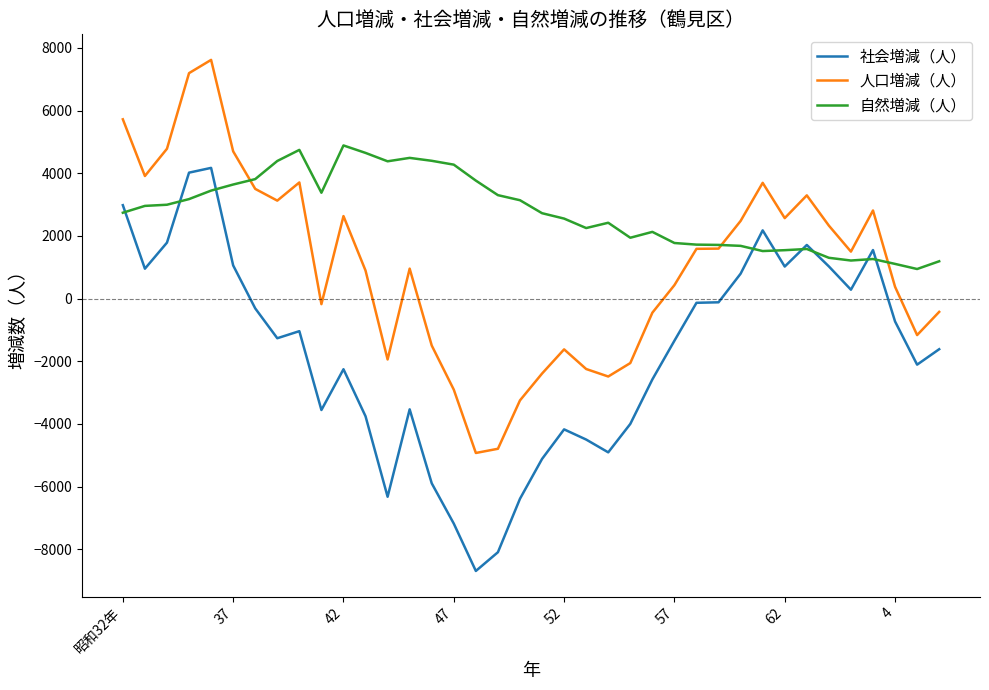

Rank the series by their average value, from lowest to highest.

社会増減（人）, 人口増減（人）, 自然増減（人）